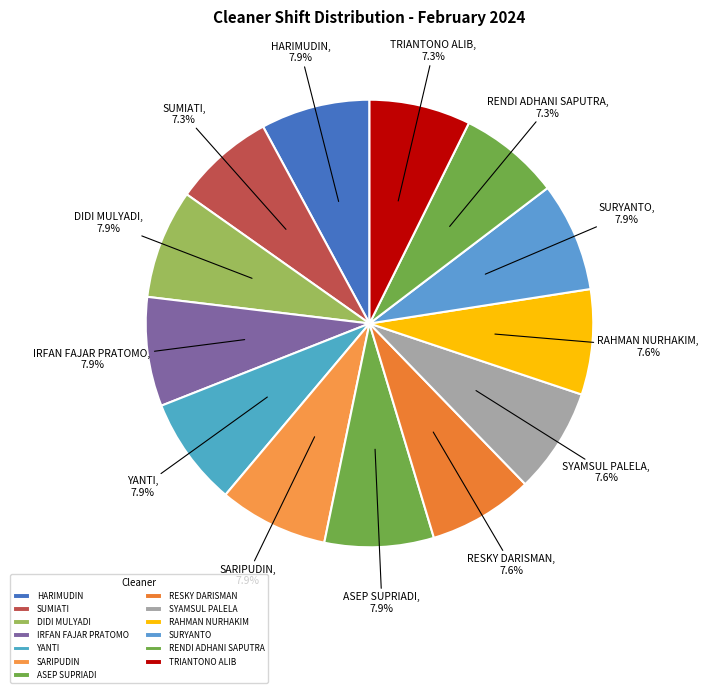

Is it true that ASEP SUPRIADI is 22% of the pie?

False